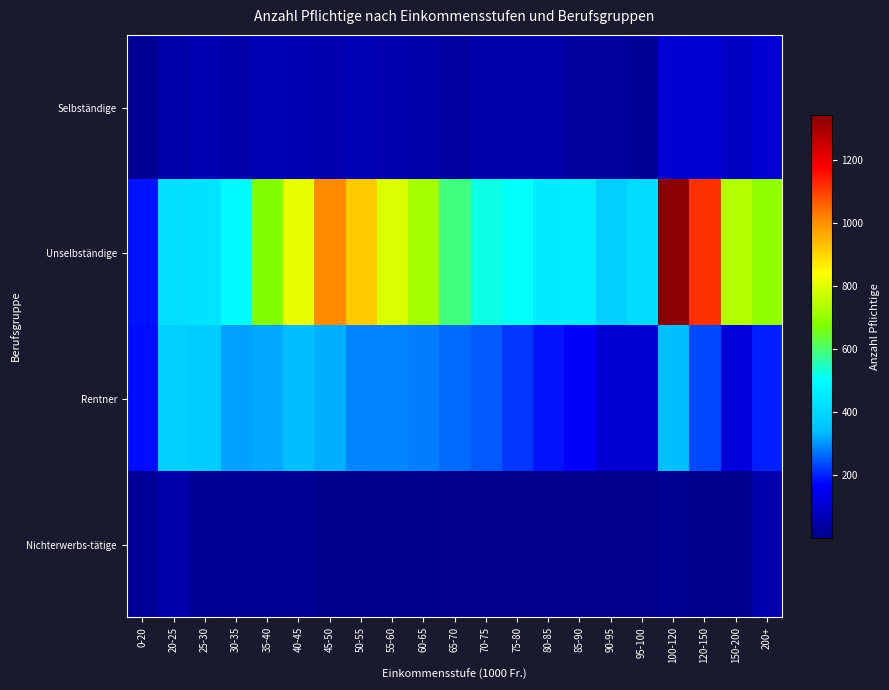

Which series has the largest range (max minus min)?

Unselbständige